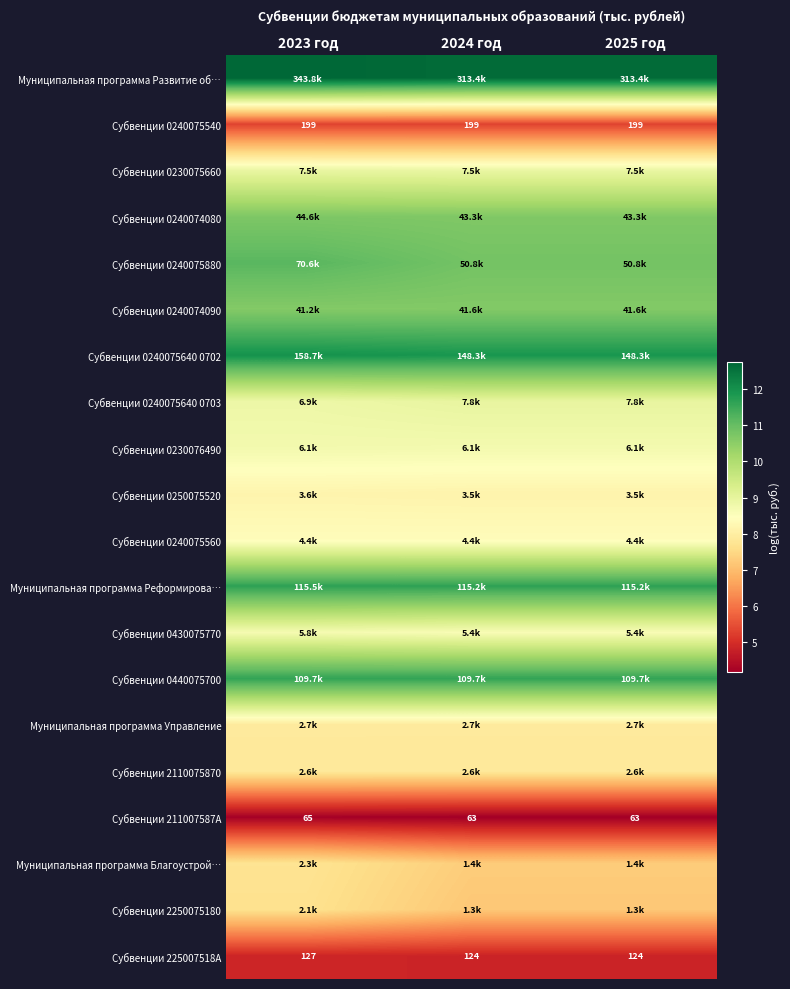

What is the difference between the highest and lowest values at 2024 год?

8.5